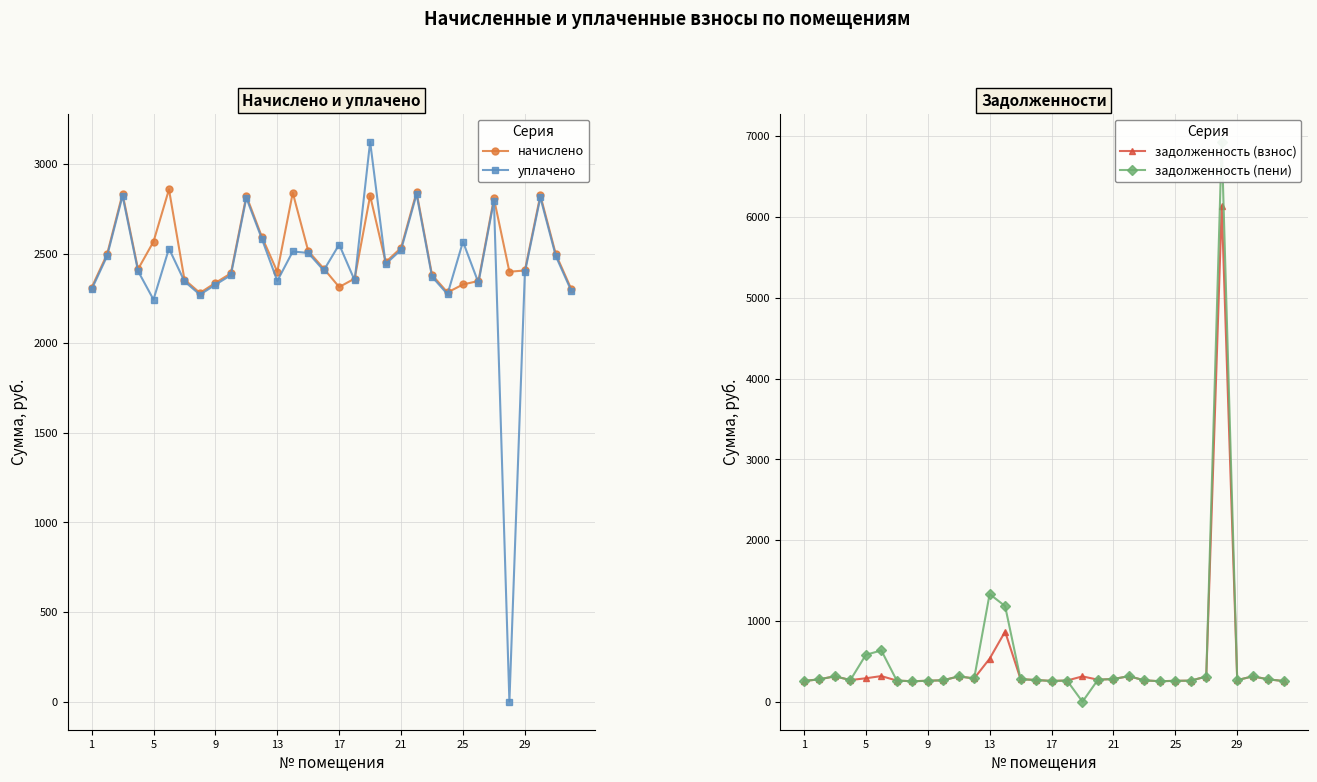

How many interior local peaks does the задолженность (взнос) series have?

8